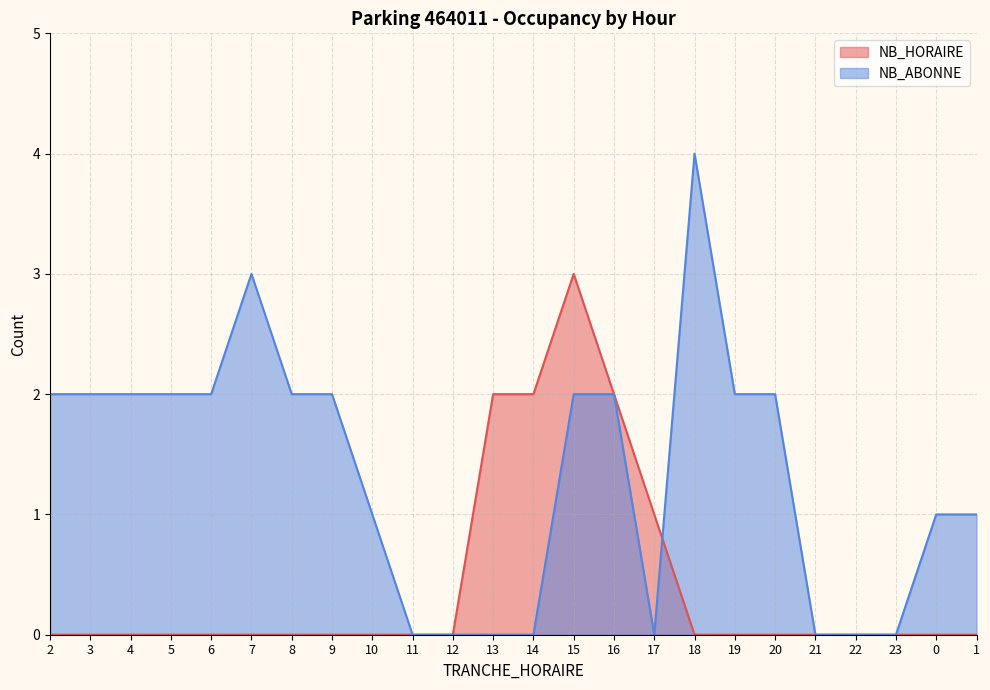

Which label corresponds to the largest value in the chart?

18